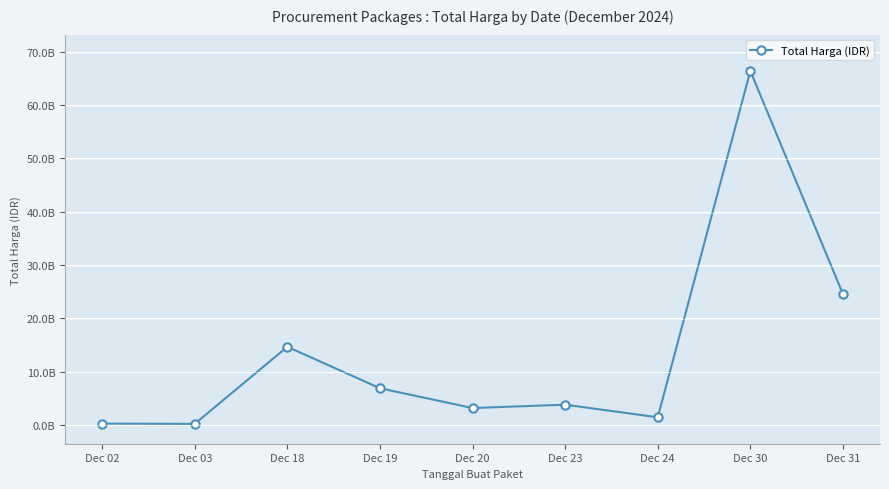

What is the difference between the values at Dec 31 and Dec 24?

23073133884